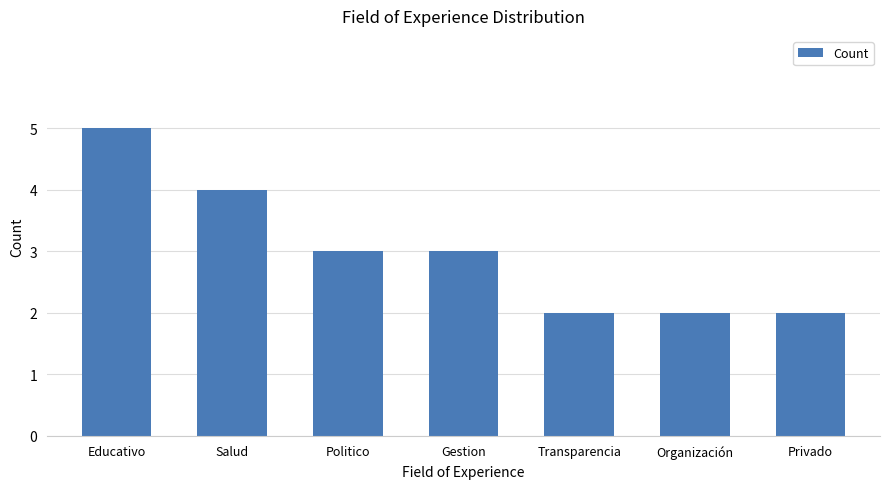

Between Privado and Politico, which is larger?

Politico